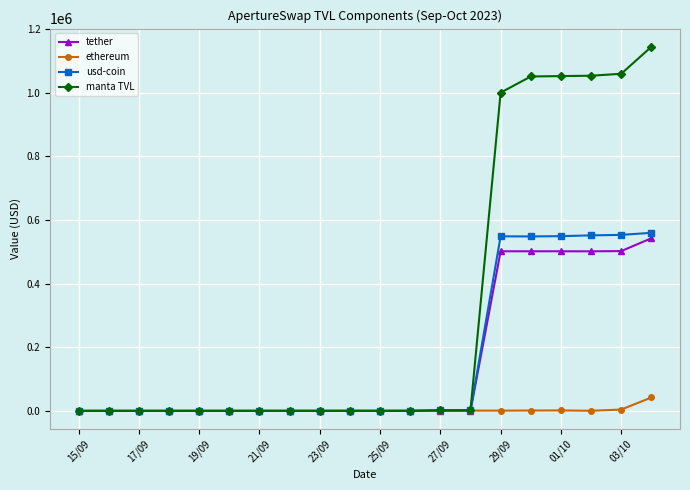

What are all the series names shown in the legend?

tether, ethereum, usd-coin, manta TVL